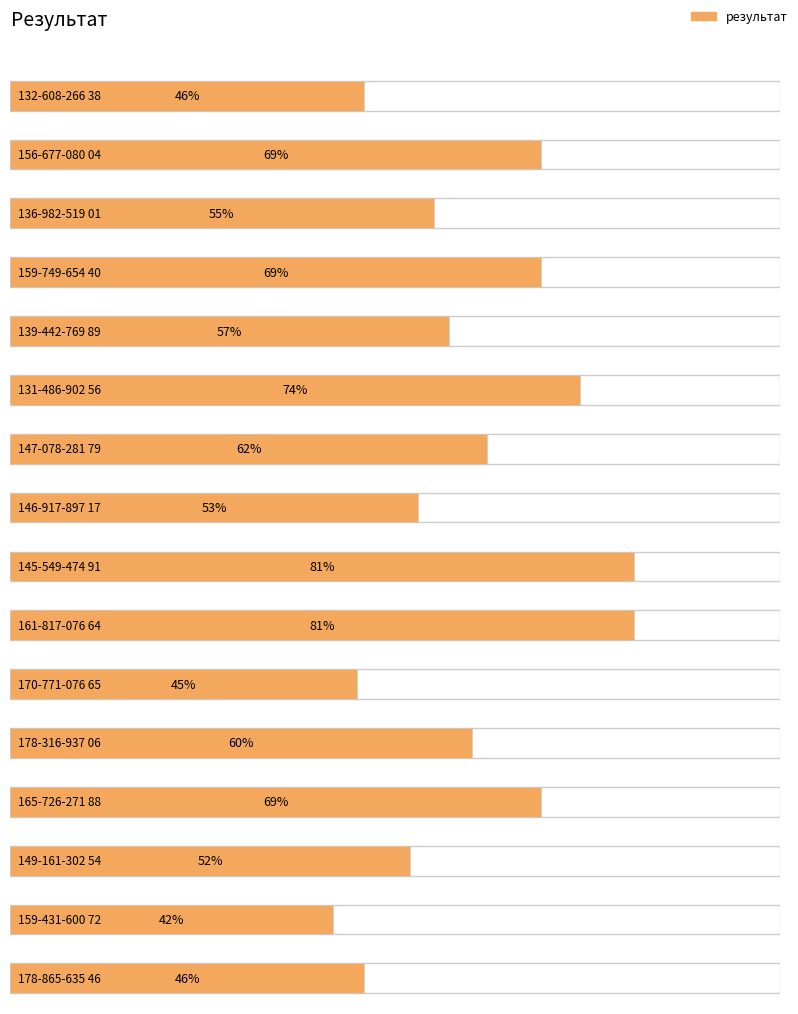

The chart shows a value of 46 at 178-865-635 46. True or false?

True